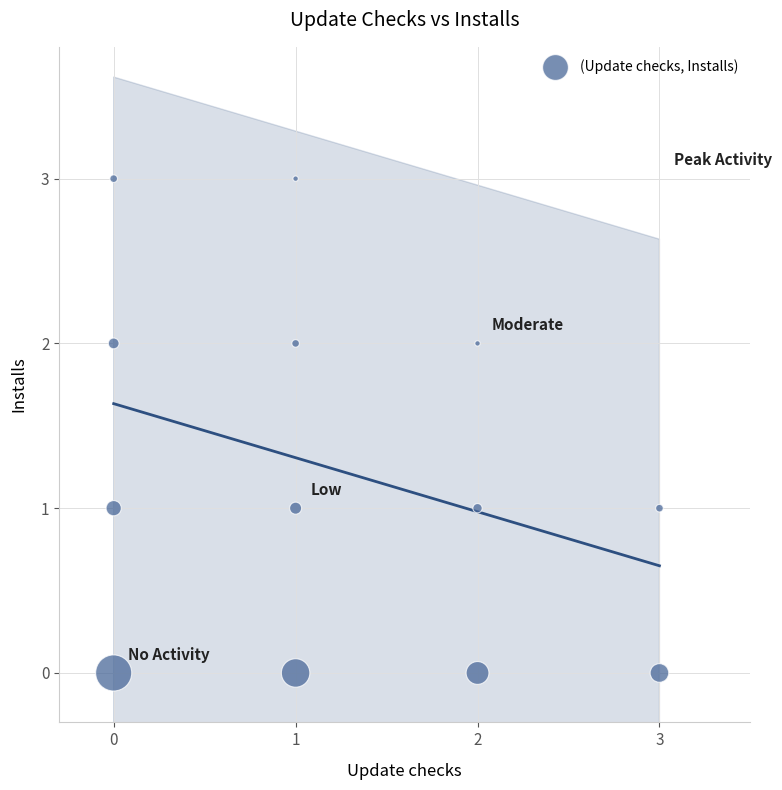

What is the range of Y values (max minus min)?

3